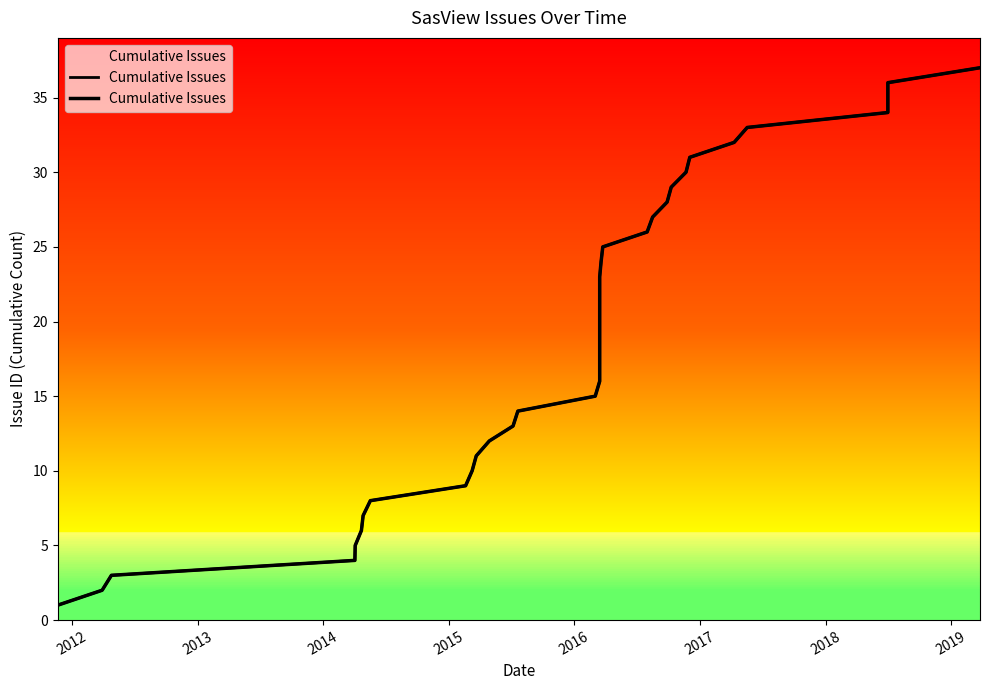

Count the number of values greater than 19.

18